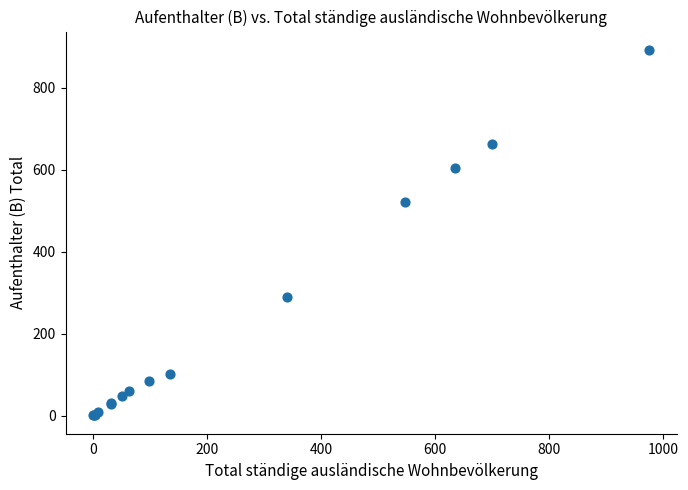

What Y value in the scatter plot is closest to 446?

520